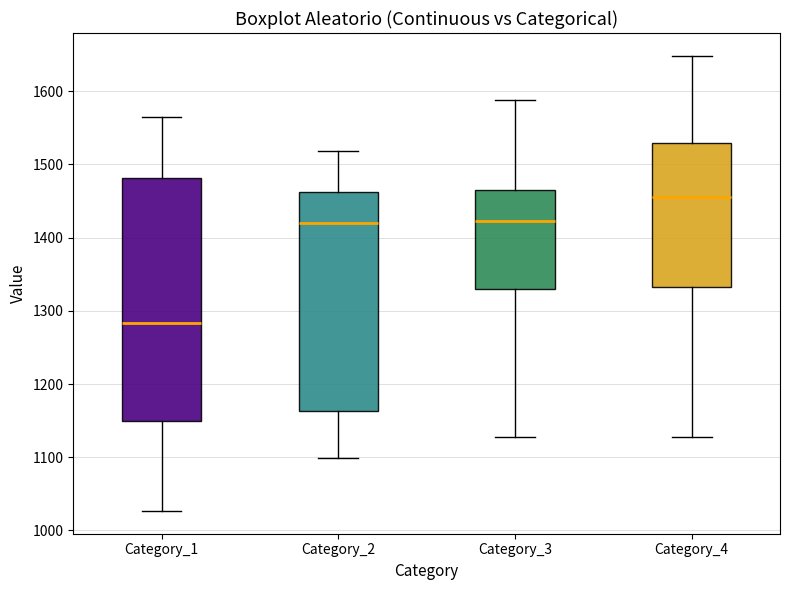

Reading left to right, transcribe this box plot: for each box, give where its median line is, the range the box spans, and where its two whiskers end, as read against the y-axis. The values are not printed on the chart, so give them approximately, as read against the axis.

Category_1: median 1280, box 1150 to 1480, whiskers 1030 to 1570
Category_2: median 1420, box 1160 to 1460, whiskers 1100 to 1520
Category_3: median 1420, box 1330 to 1470, whiskers 1130 to 1590
Category_4: median 1460, box 1330 to 1530, whiskers 1130 to 1650